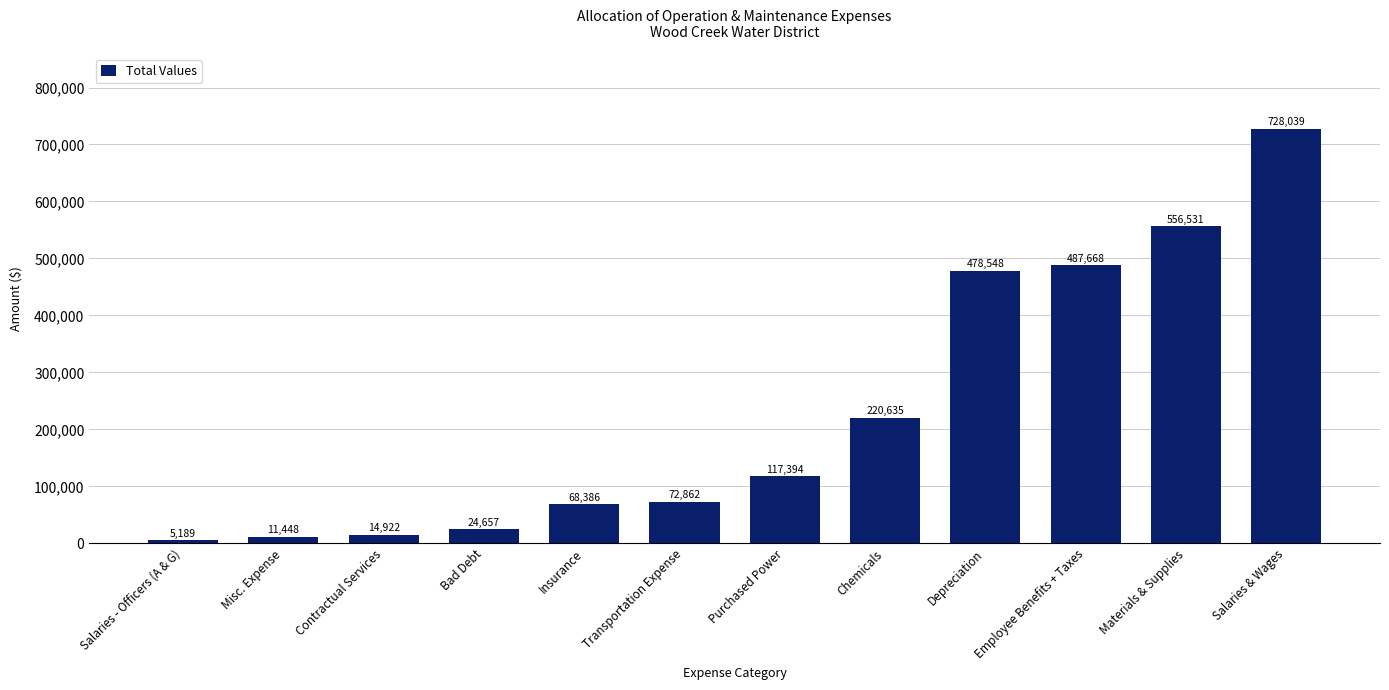

Is it true that the value at Salaries & Wages is 1174268.5?

False